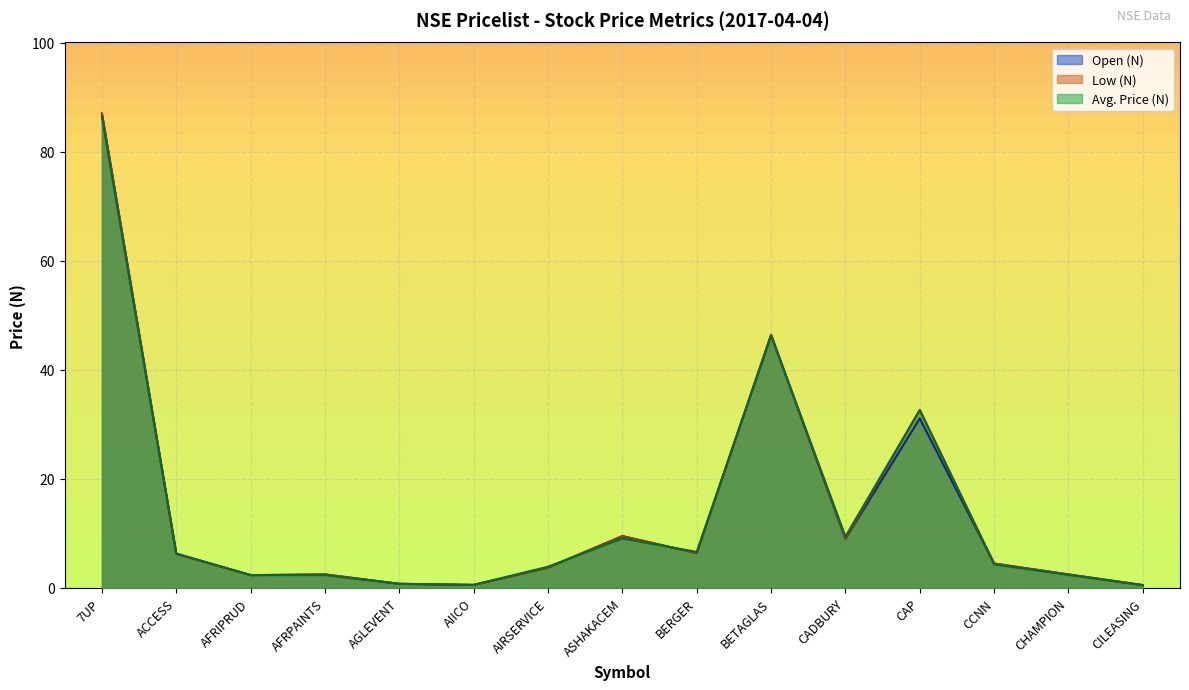

What is the highest value of the Avg. Price (N) series?

86.4